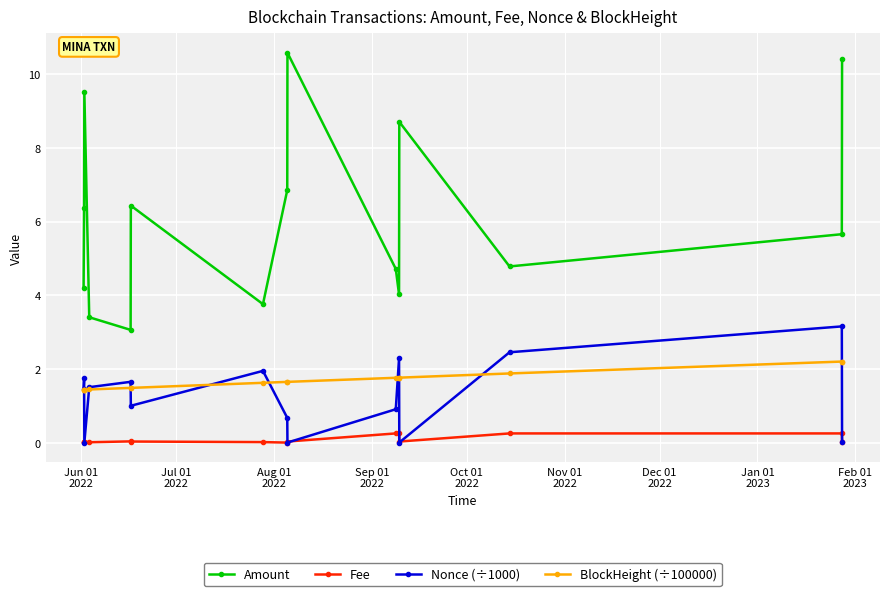

Rank the series by their maximum value, from highest to lowest.

Amount, Nonce (÷1000), BlockHeight (÷100000), Fee